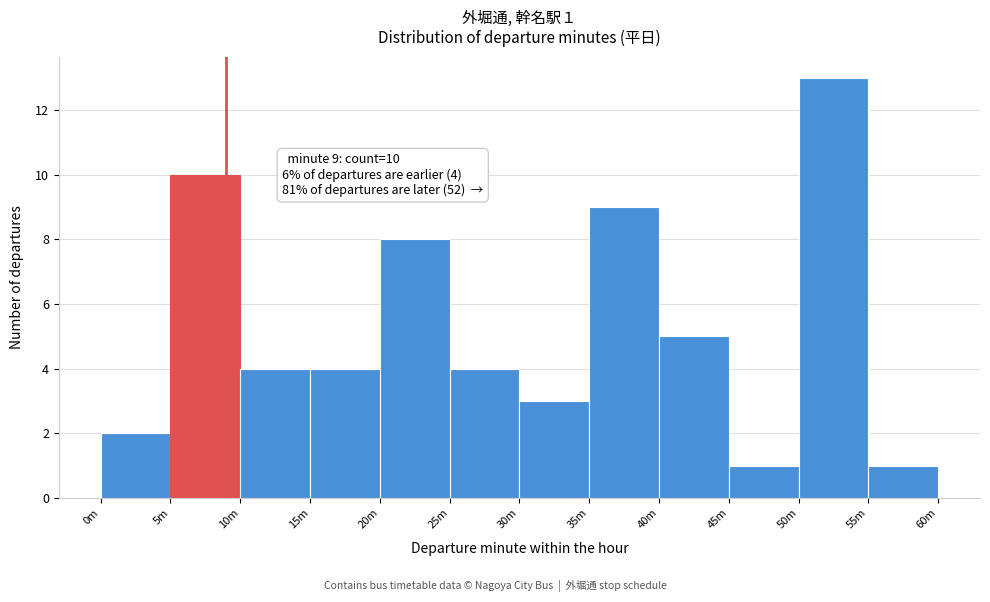

Reading left to right, extract all data points from this chart.

2	10	4	4	8	4	3	9	5	1	13	1